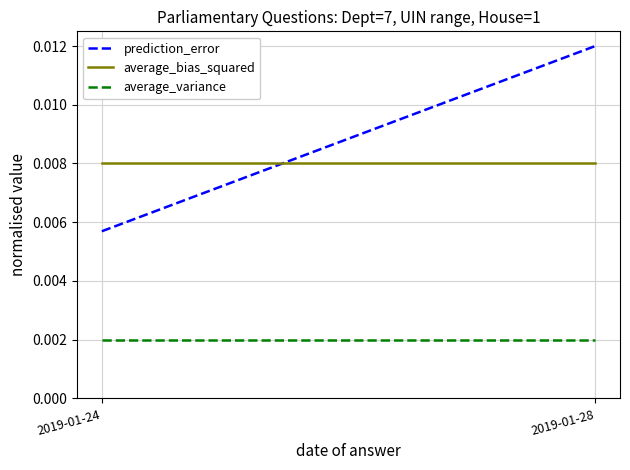

The prediction_error series shows 0.0 at 2019-01-24. True or false?

False